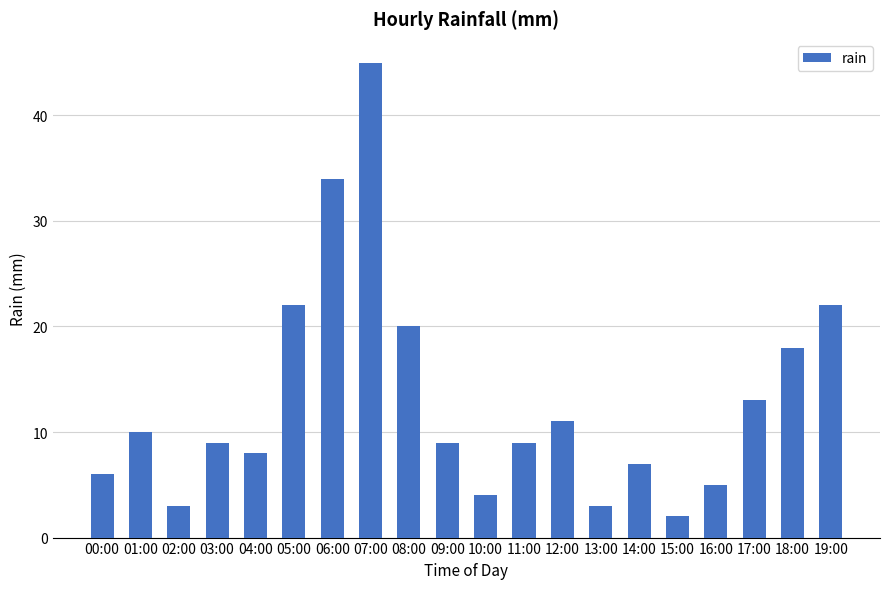

Reading left to right, what are all the values shown in this chart?

00:00=6	01:00=10	02:00=3	03:00=9	04:00=8	05:00=22	06:00=34	07:00=45	08:00=20	09:00=9	10:00=4	11:00=9	12:00=11	13:00=3	14:00=7	15:00=2	16:00=5	17:00=13	18:00=18	19:00=22